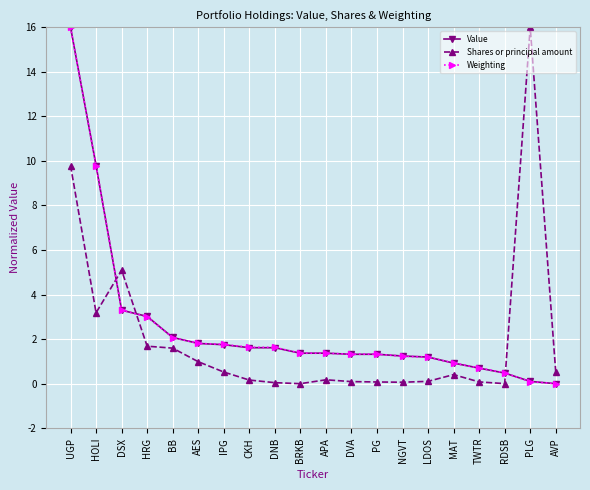

At how many categories does at least one series exceed 13?

2